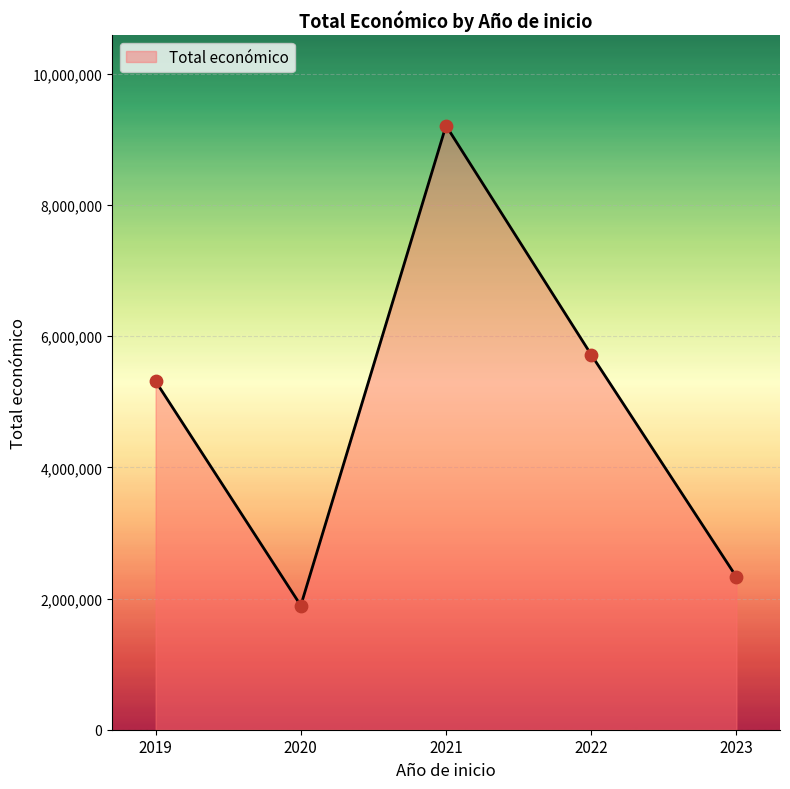

What is the ratio of the value at 2019 to the value at 2022?

0.9